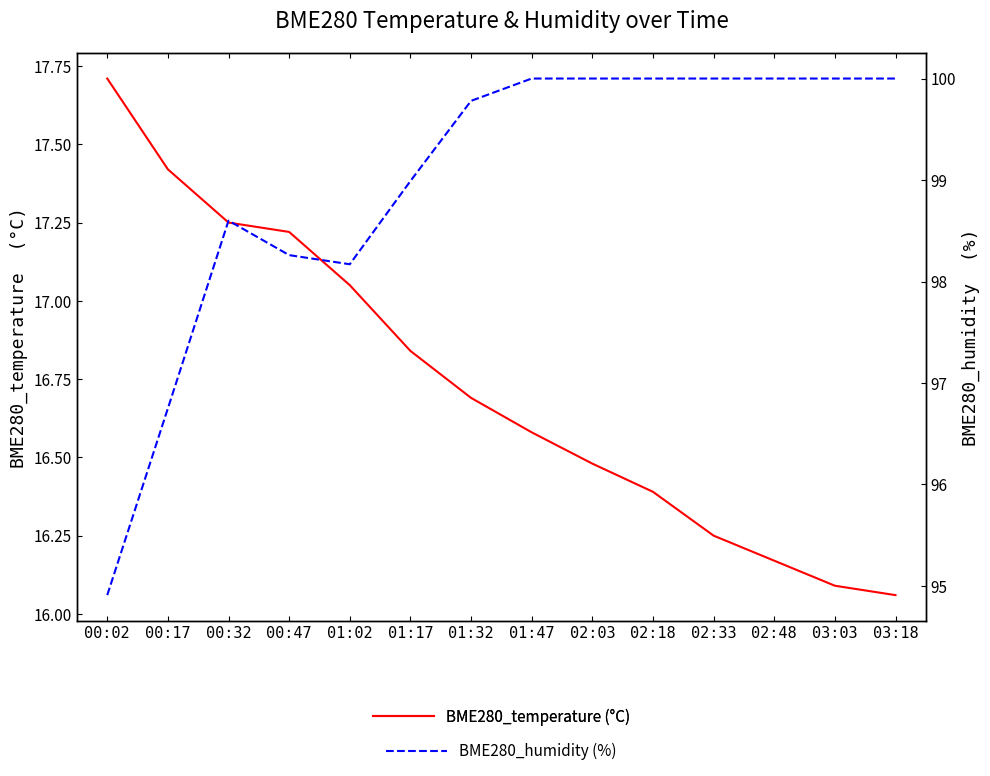

Is this an area chart (filled region under the line)?

No